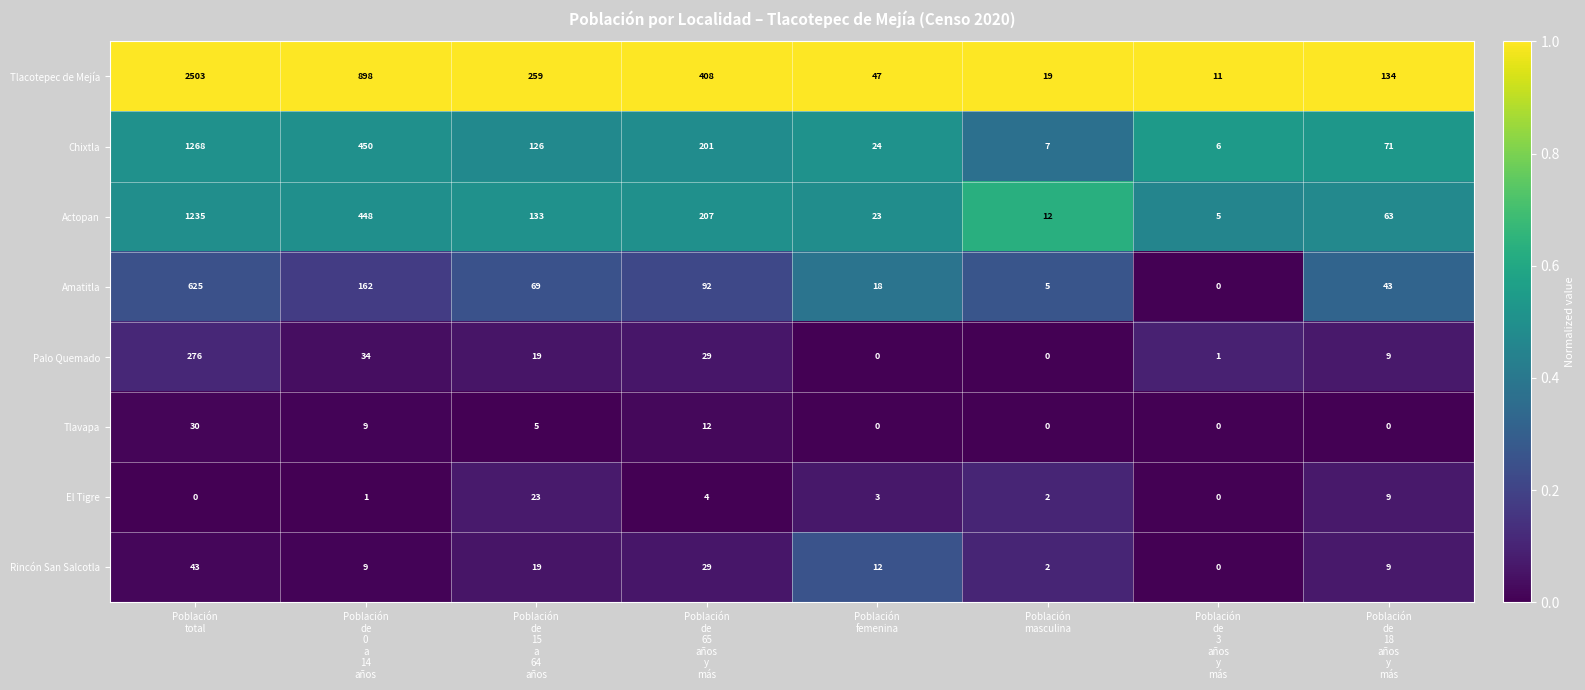

Which series has the widest spread of values?

Tlacotepec de Mejía